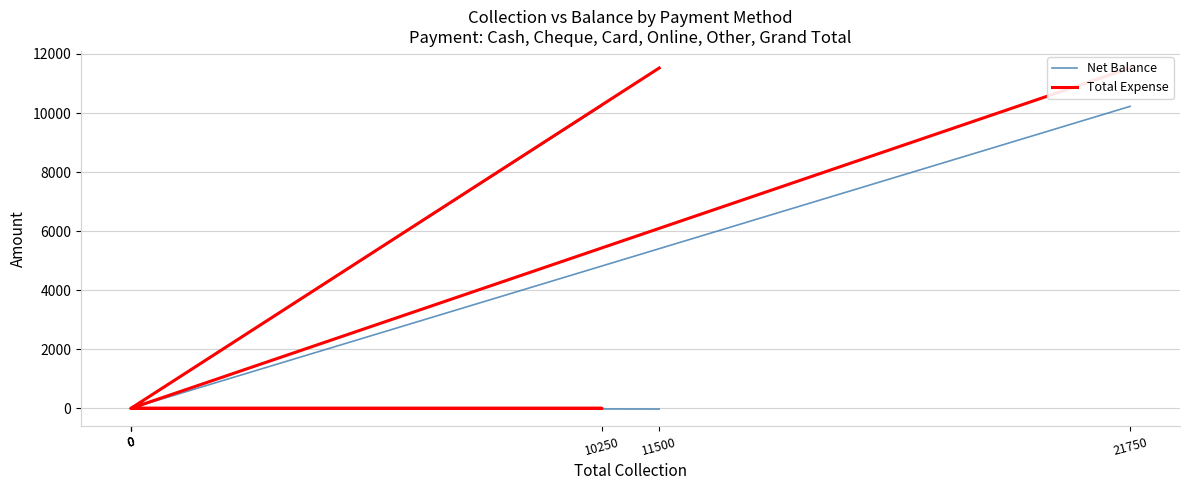

What are all the series names shown in the legend?

Net Balance, Total Expense